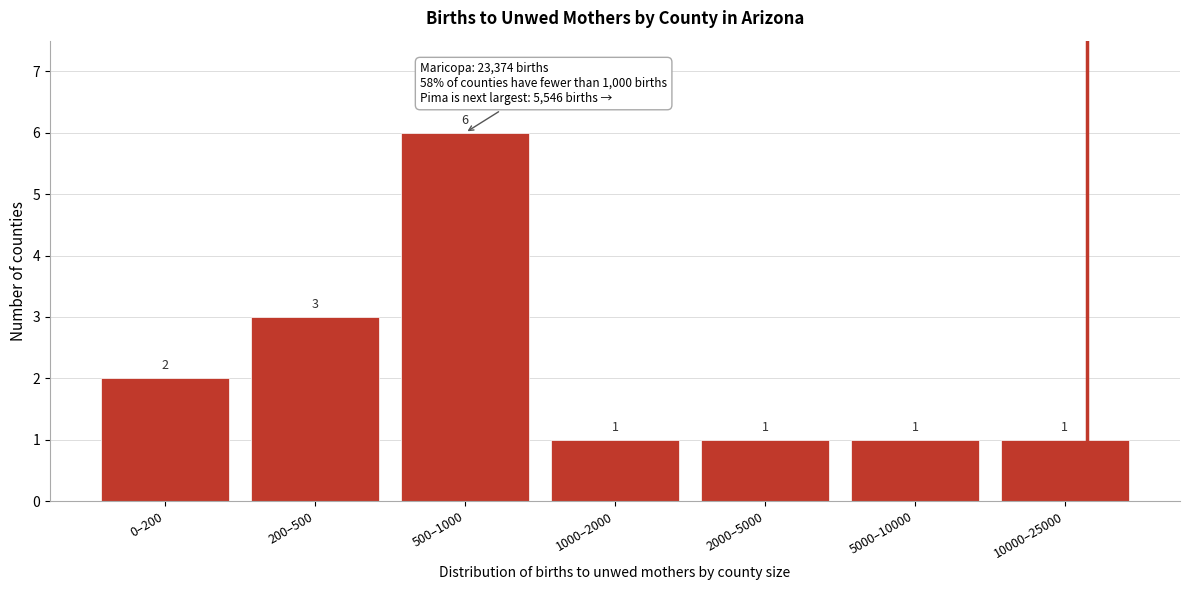

Reading left to right, transcribe all the data shown in this chart.

0–200=2	200–500=3	500–1000=6	1000–2000=1	2000–5000=1	5000–10000=1	10000–25000=1